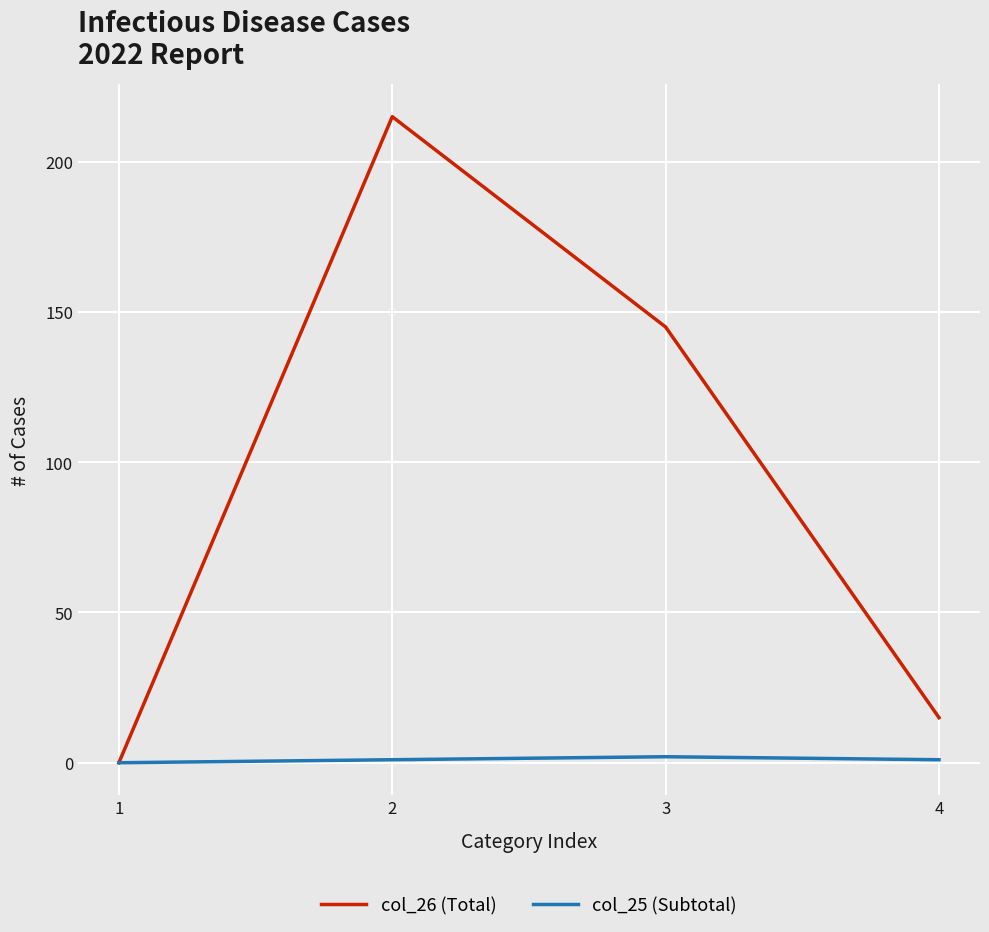

Rank the series by their maximum value, from highest to lowest.

col_26 (Total), col_25 (Subtotal)